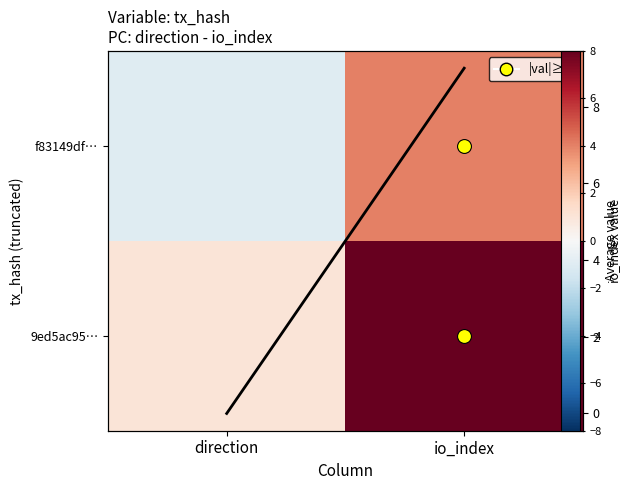

What is the sum of the 9ed5ac95… values at direction and io_index?

15